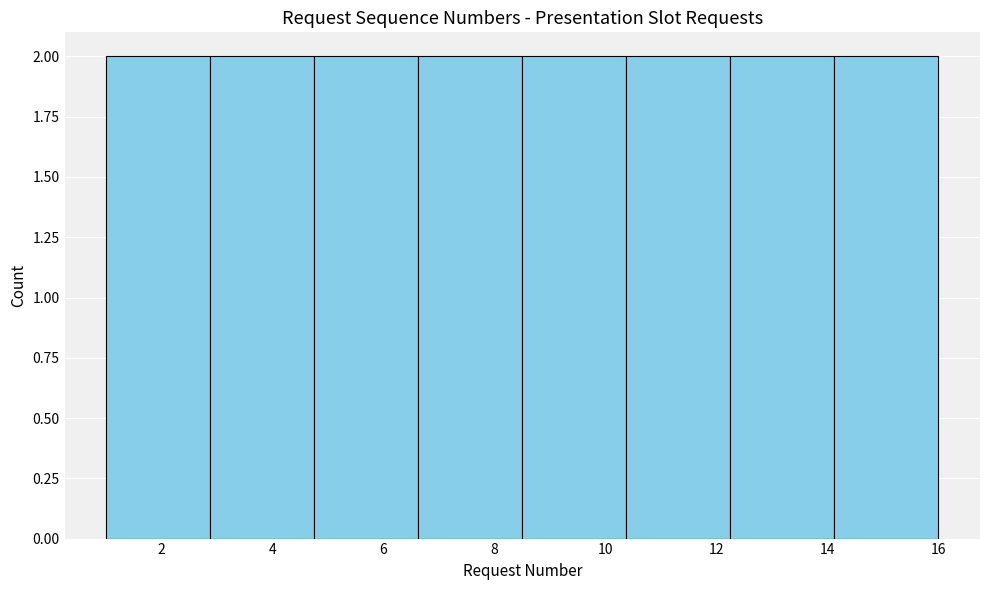

How tall is the bar that spans 2.8 to 4.8 on the x-axis? Neither the bar edges nor the heights are printed on the chart, so give them approximately, as read against the axes.

2